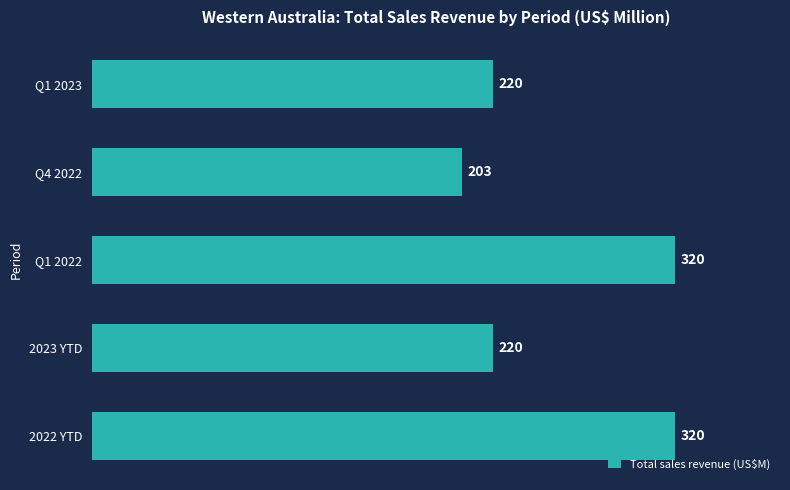

What is the sum of all values?

1283